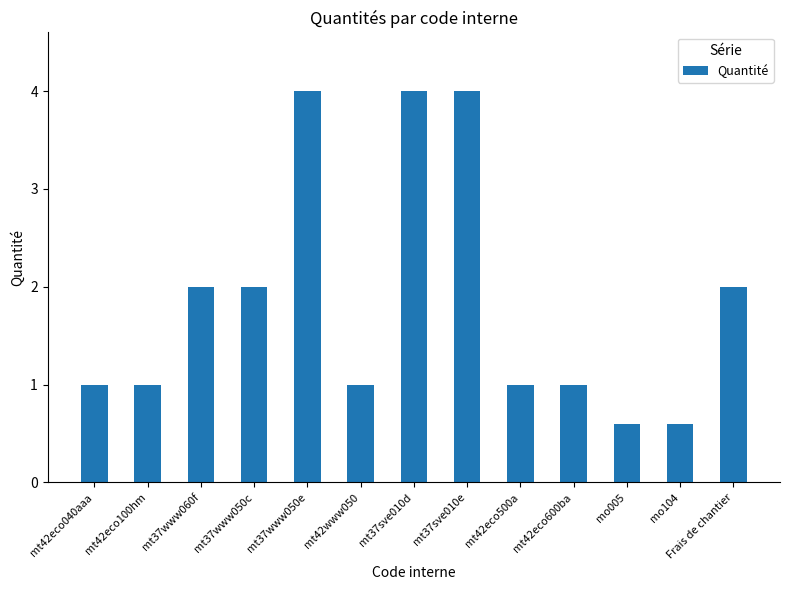

Which has a higher value, mo104 or mt37sve010d?

mt37sve010d